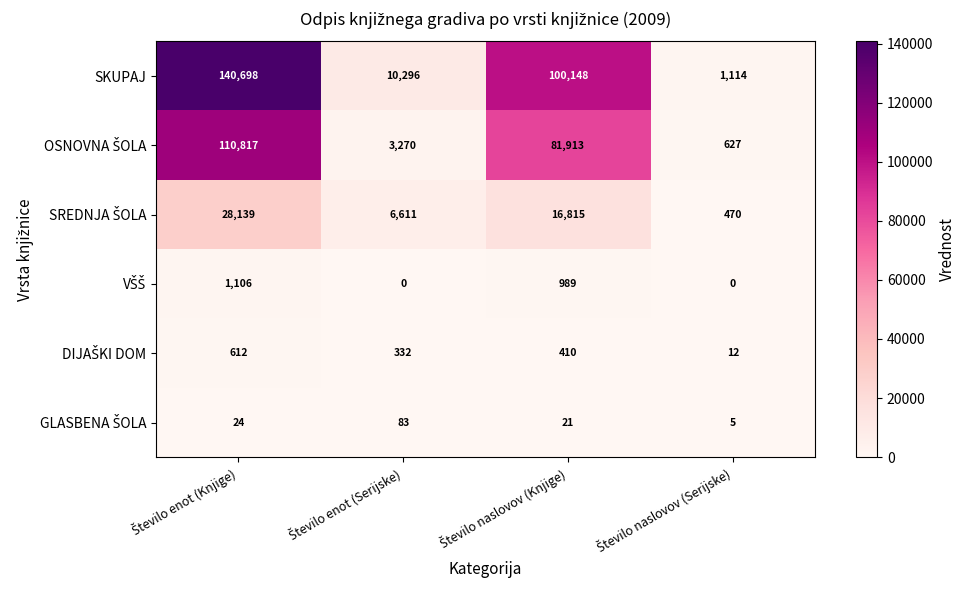

What is the average value of the SKUPAJ series?

63064